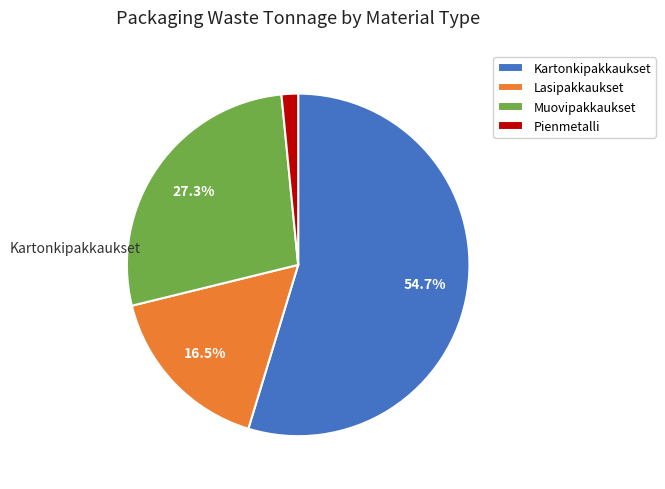

Does Lasipakkaukset represent more than half of the total?

No